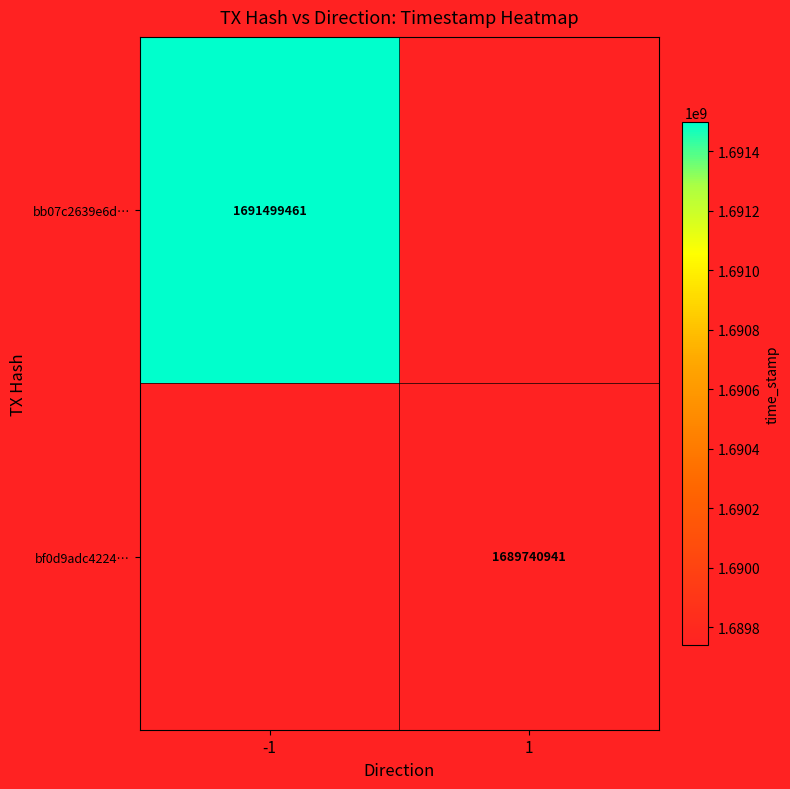

At which category does the chart reach its peak across all series?

-1